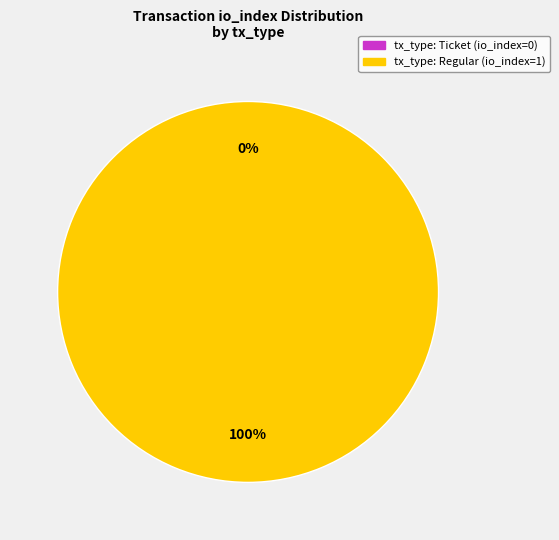

Count the number of slices in the pie.

2